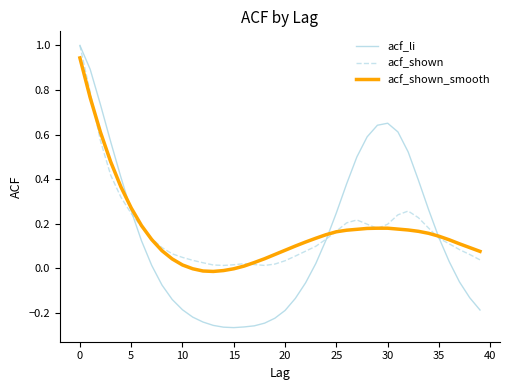

Which series has the largest range (max minus min)?

acf_li